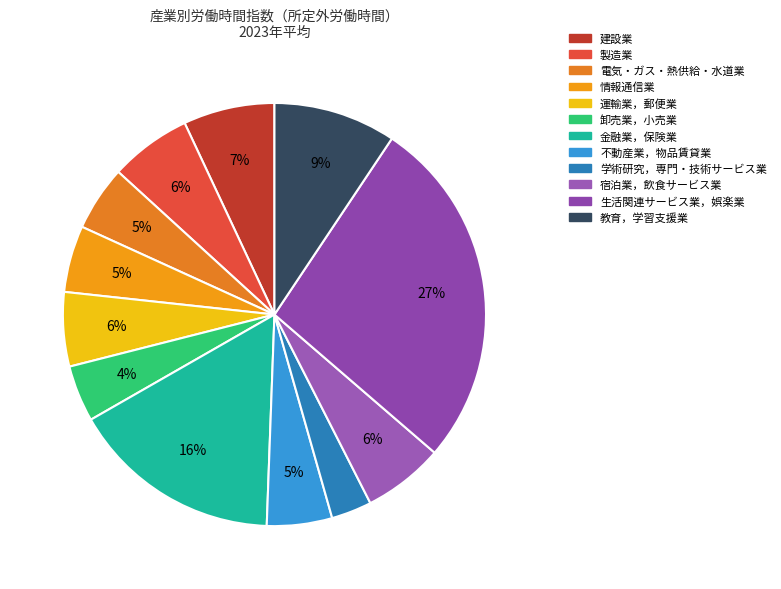

How many segments does this pie chart have?

12